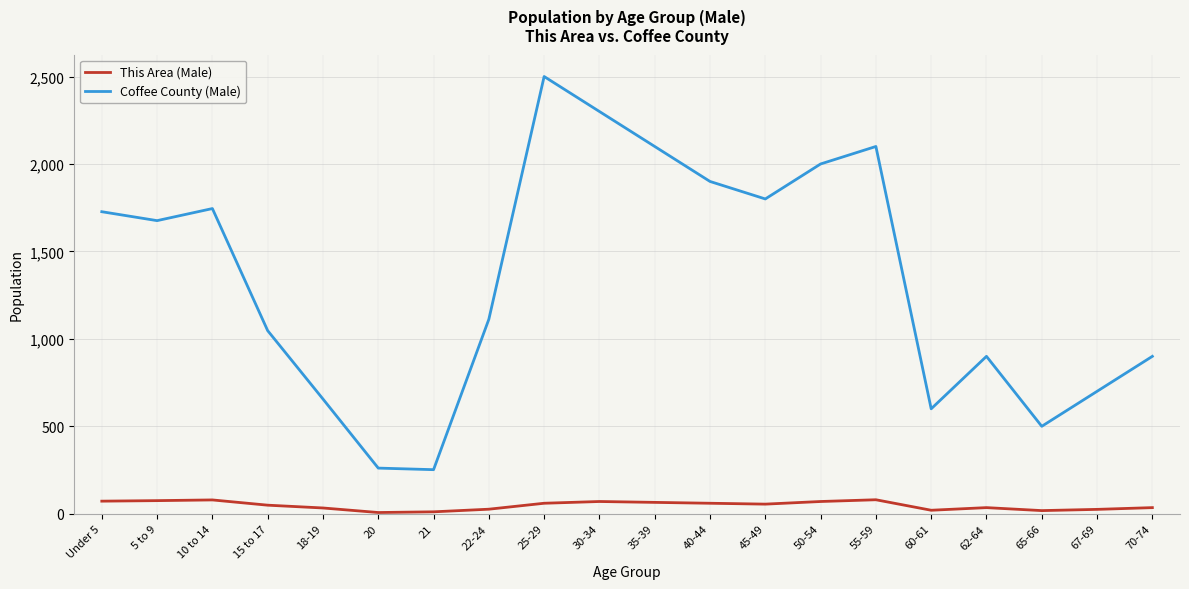

How many values in the This Area (Male) series are below 55?

10